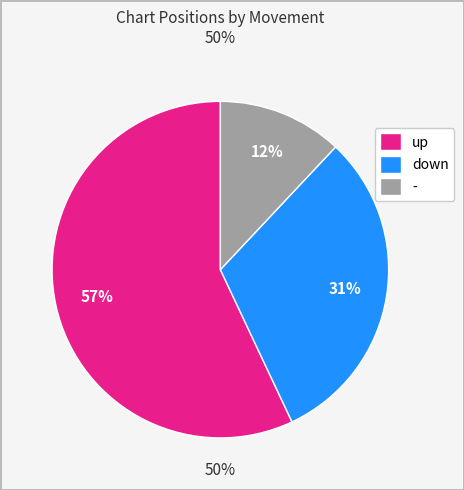

Count the number of slices in the pie.

3